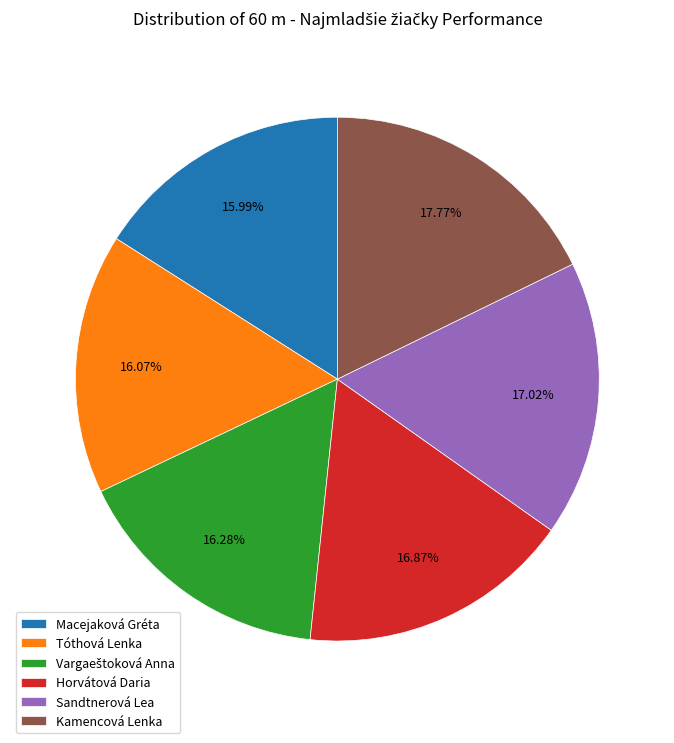

Between Kamencová Lenka and Sandtnerová Lea, which is larger?

Kamencová Lenka